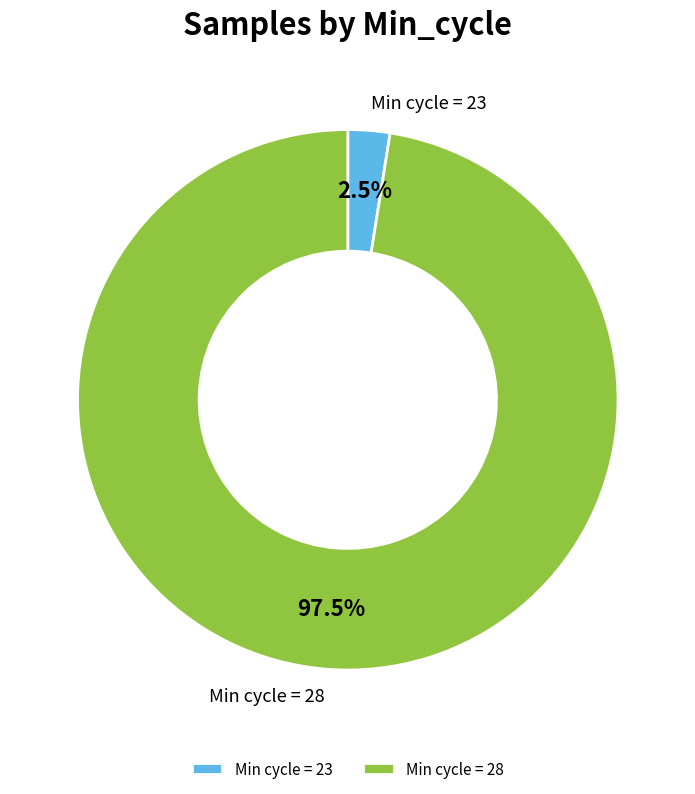

Rank the categories by value from lowest to highest.

Min cycle = 23, Min cycle = 28